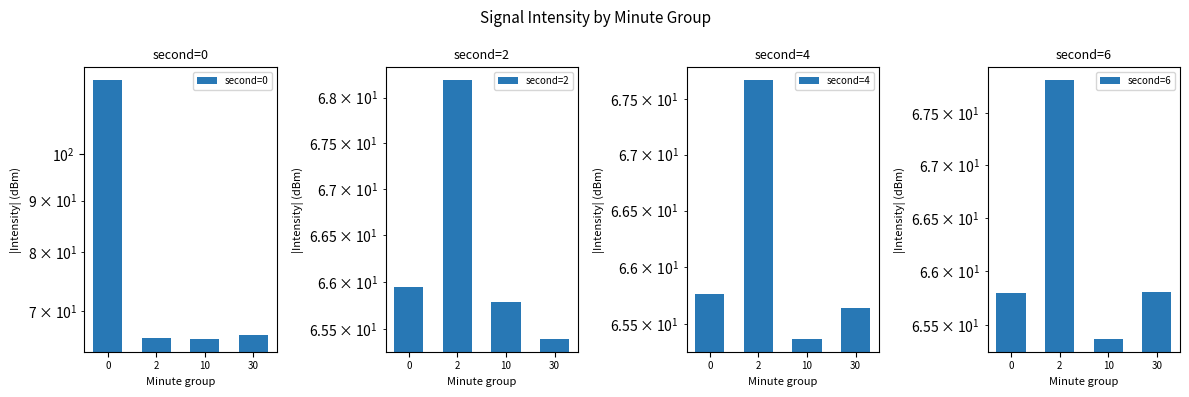

At which label does second=0 reach its minimum?

10